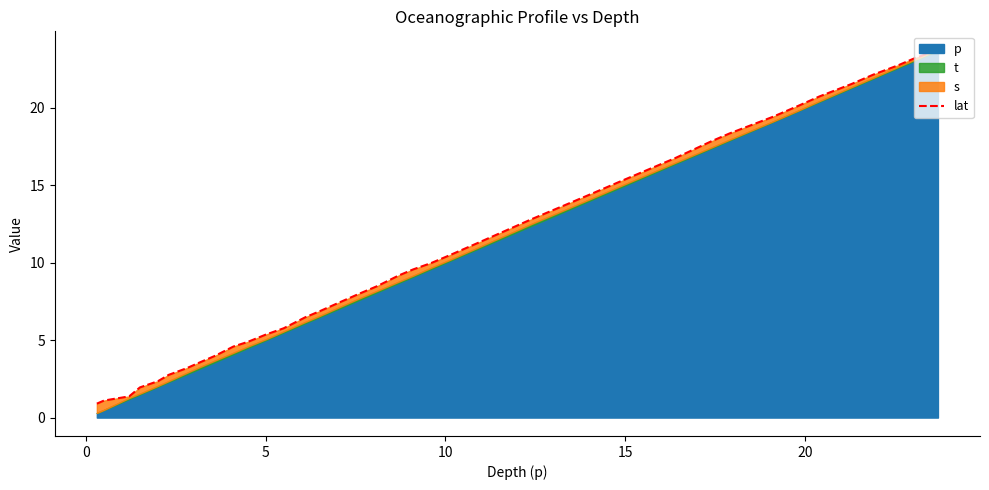

Does the chart display data point markers on the line(s)?

No